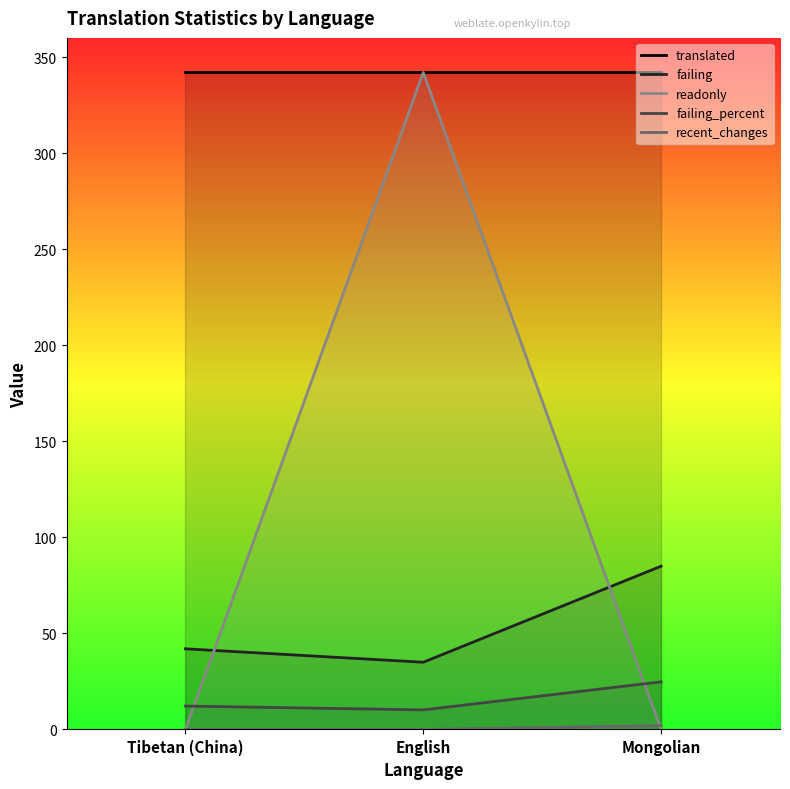

How many data points in failing are above 42?

1